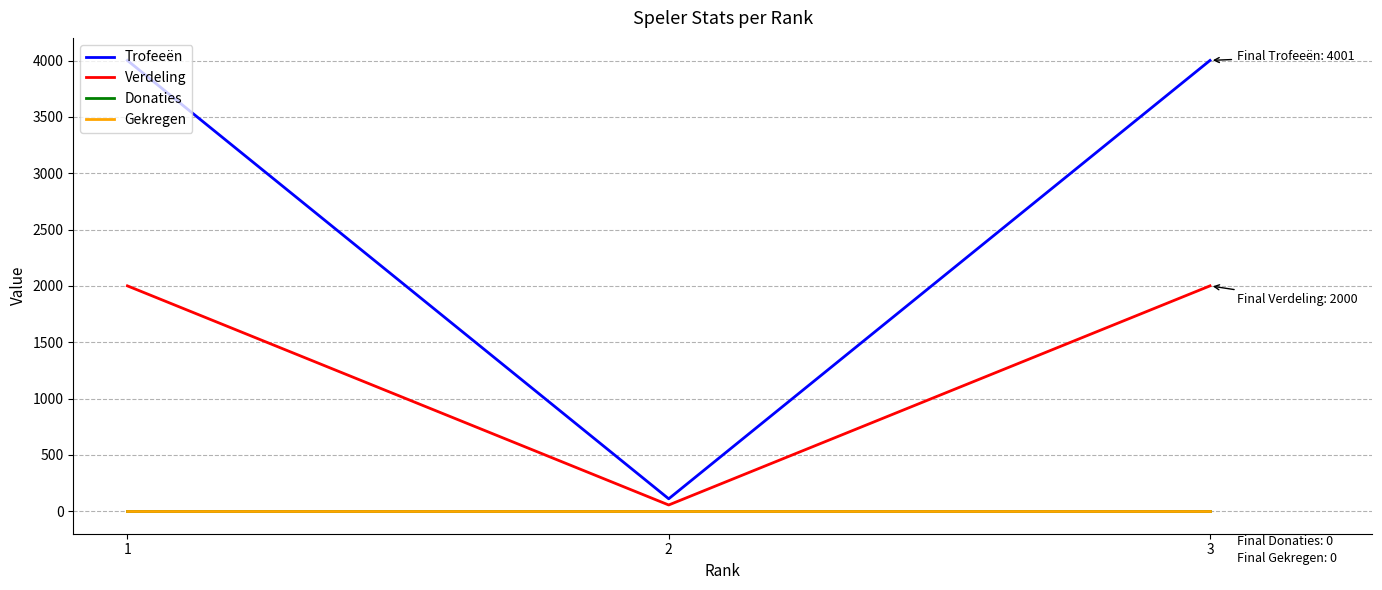

Does the chart have visible grid lines?

Yes